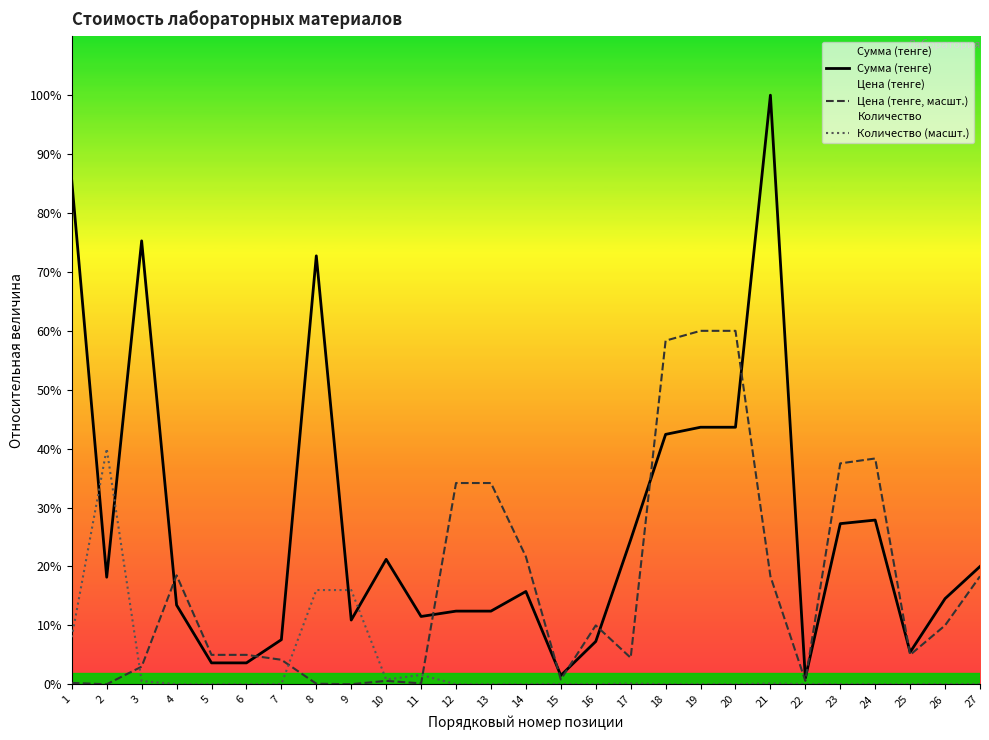

True or false: Количество (масшт.) has a value of 38.6 at 4.

False